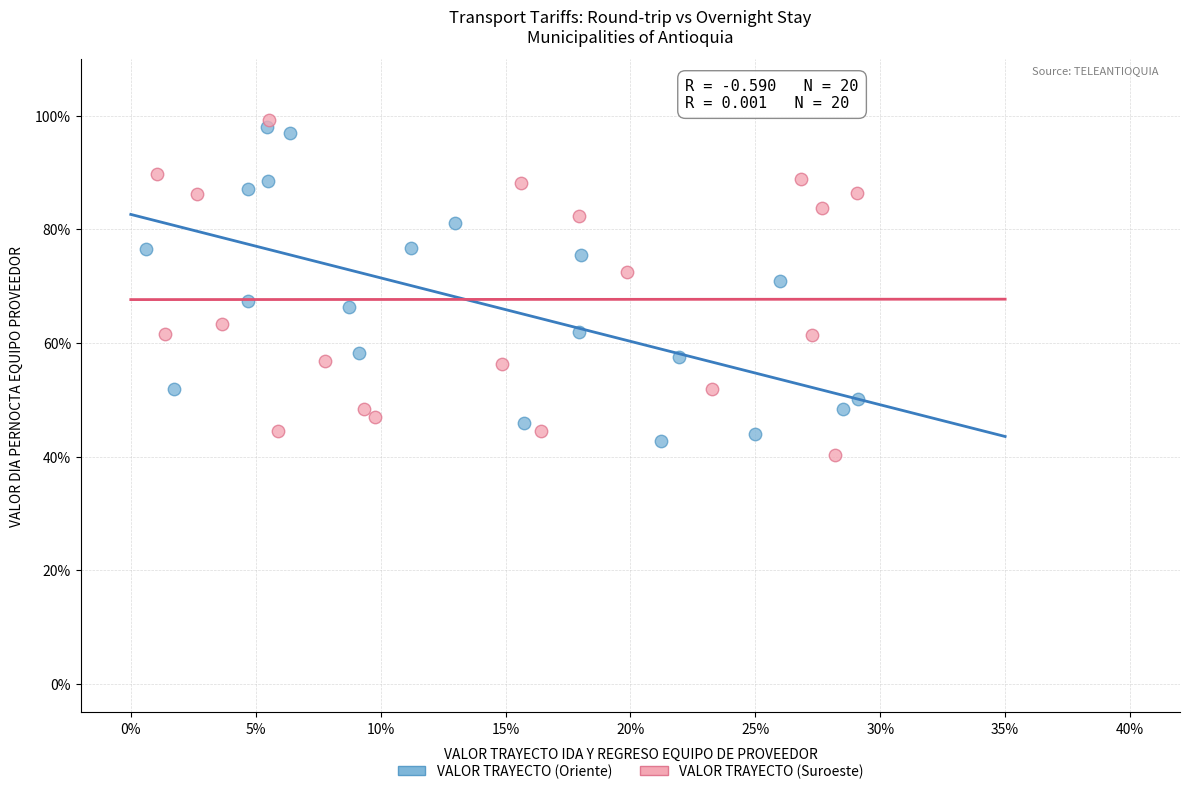

What are all the series names shown in the legend?

VALOR TRAYECTO (Oriente), VALOR TRAYECTO (Suroeste)